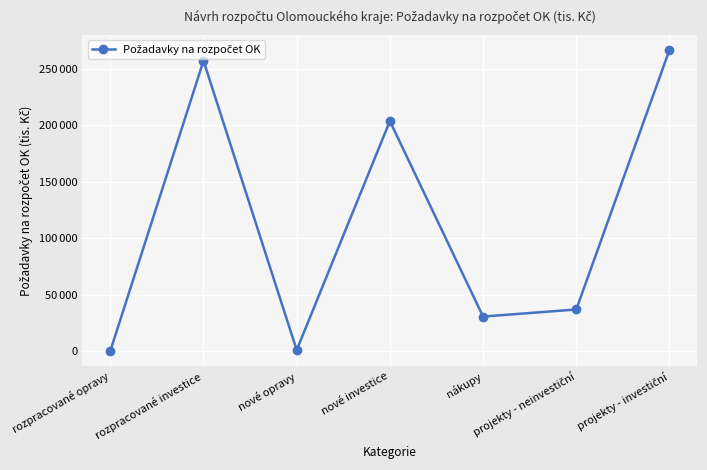

Rank the categories by value from lowest to highest.

rozpracované opravy, nové opravy, nákupy, projekty - neinvestiční, nové investice, rozpracované investice, projekty - investiční